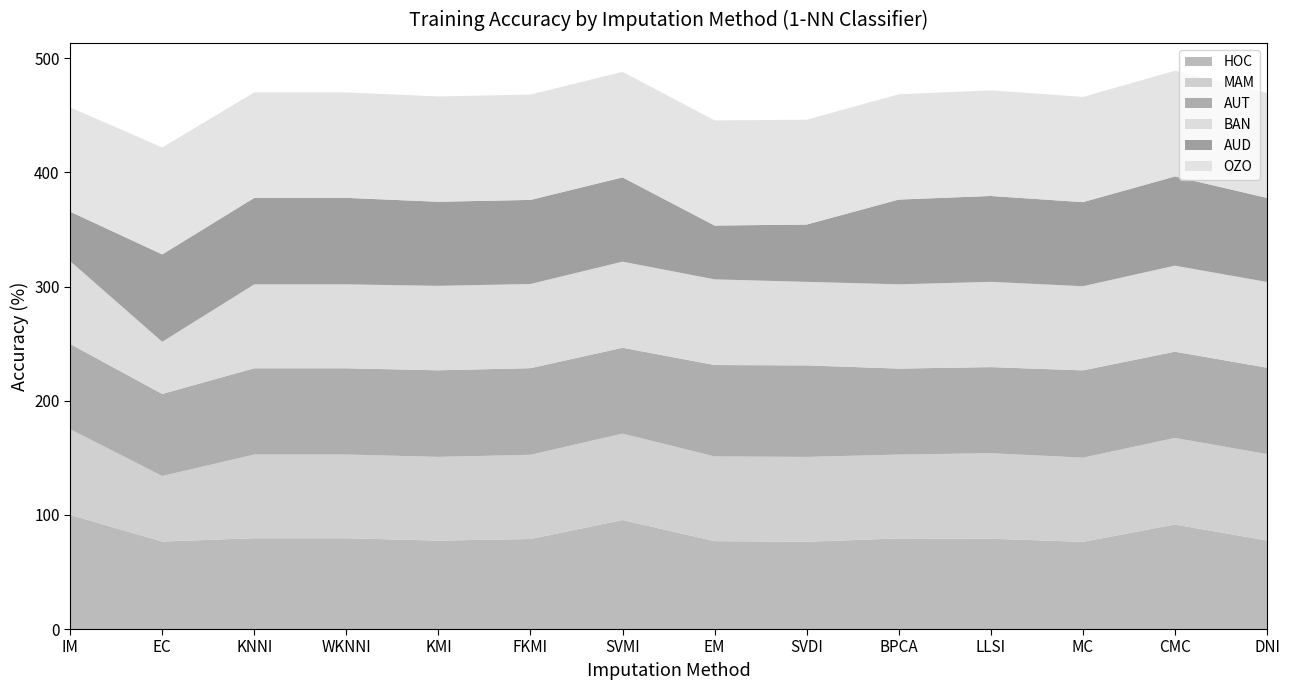

Reading left to right, list all the values displayed in this chart.

HOC: 100.0	76.6	79.6	79.6	77.5	78.9	95.5	77.0	76.4	79.4	79.1	76.4	91.5	77.6
MAM: 75.0	57.4	73.3	73.3	73.3	73.7	75.6	74.2	74.3	73.4	74.9	73.7	75.8	75.7
AUT: 74.7	71.9	75.5	75.5	75.8	75.9	75.2	80.0	80.2	75.3	75.4	76.5	75.5	75.7
BAN: 72.6	45.7	73.5	73.5	74.0	73.7	75.4	75.0	73.2	73.8	74.7	73.7	75.3	75.1
AUD: 43.3	76.5	75.8	75.8	73.7	73.7	73.8	47.1	50.2	74.2	75.2	73.7	78.1	73.7
OZO: 91.3	93.7	92.4	92.4	92.3	92.3	92.5	92.1	91.8	92.2	92.5	92.2	92.6	92.0